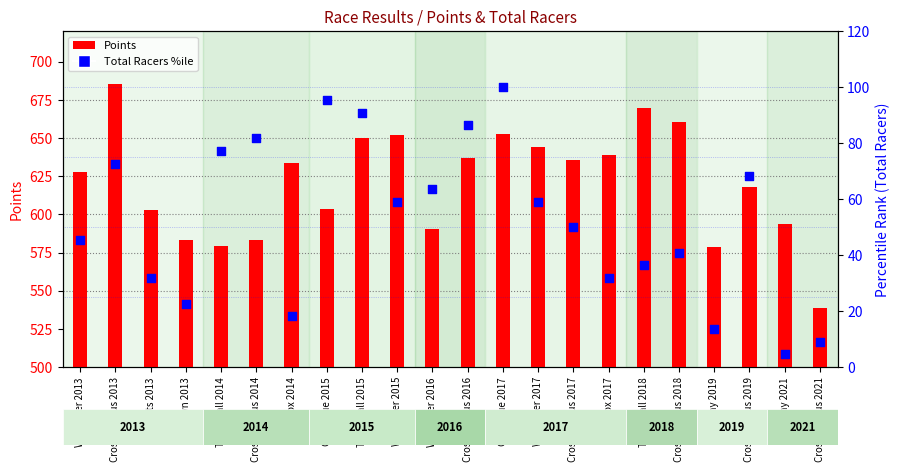

Which series has the largest total across all categories?

Points